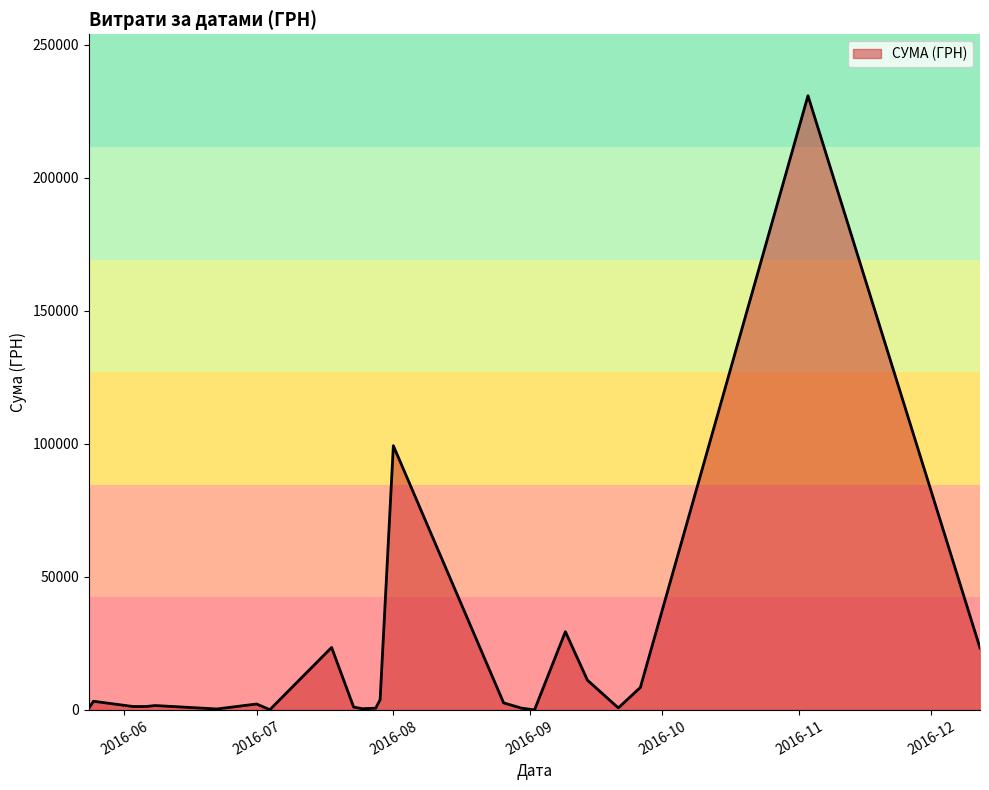

What is the greatest value displayed?

230842.2